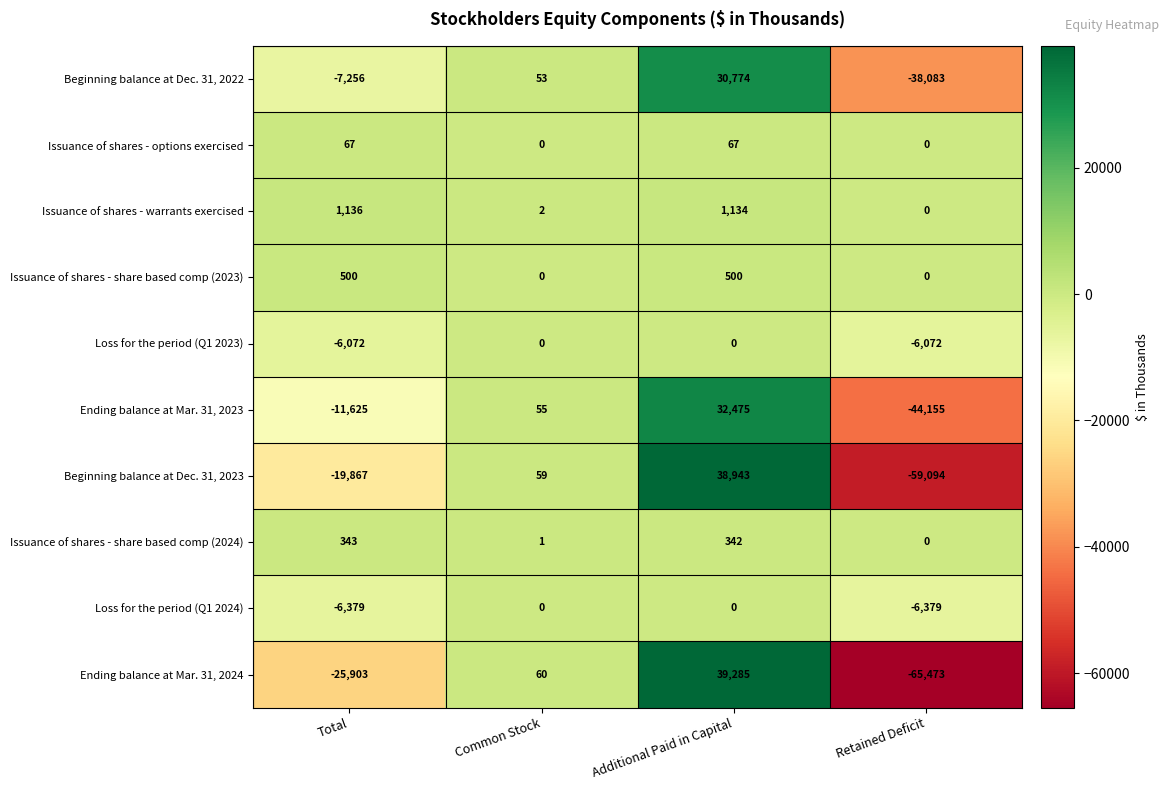

At which label does Issuance of shares - share based comp (2024) first exceed 342?

Total